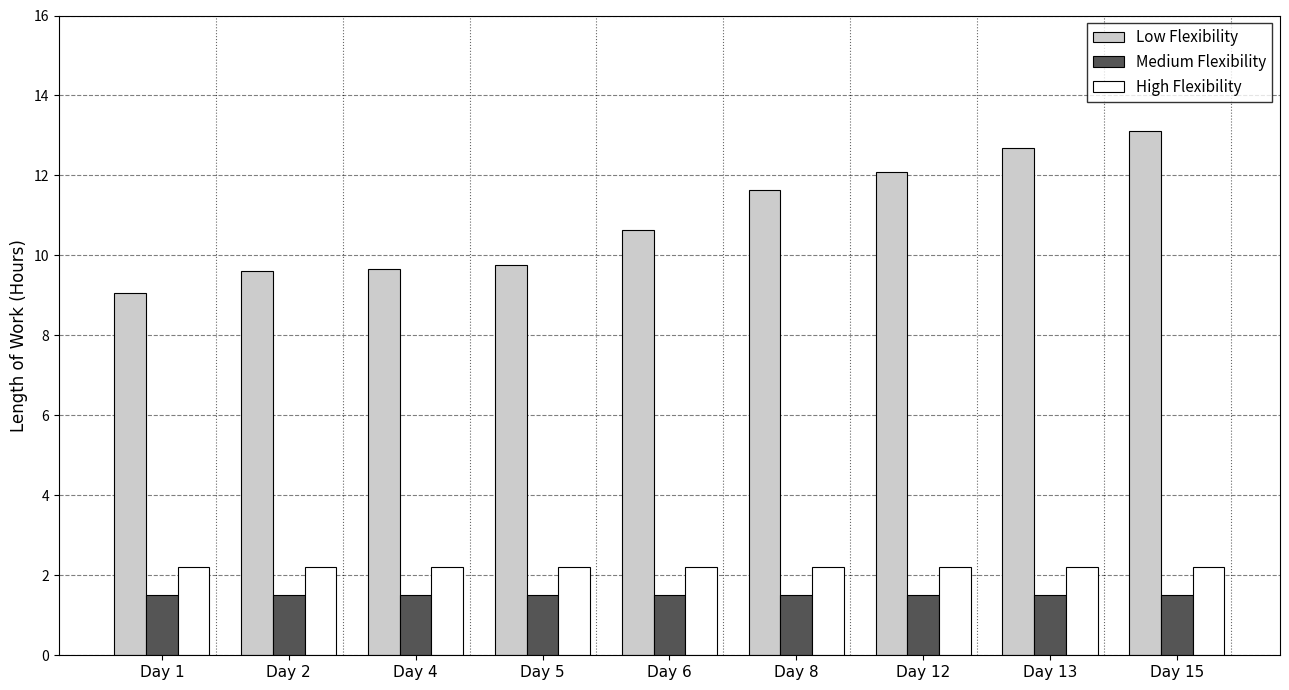

How many groups of bars are there?

9